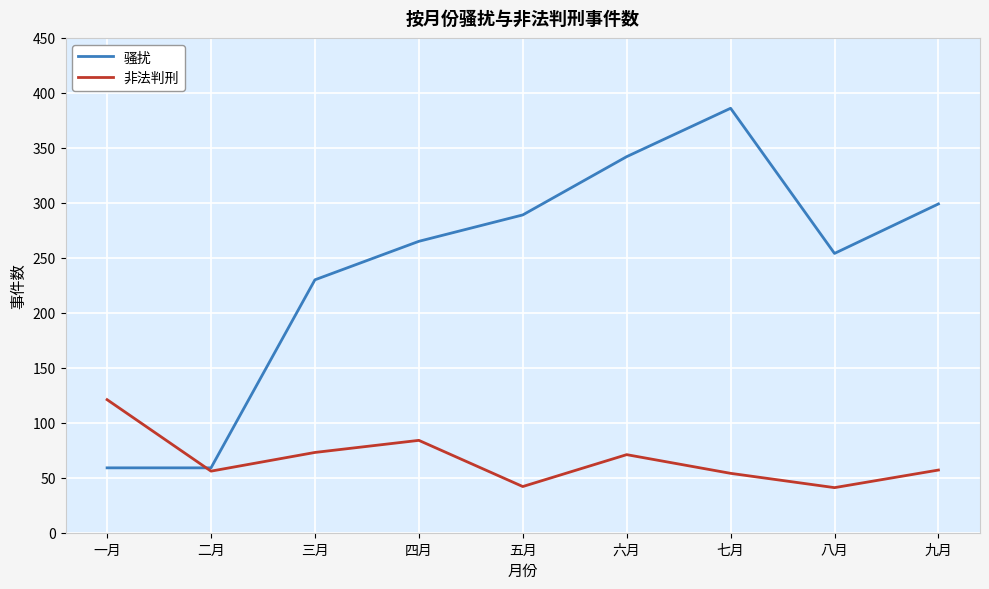

How many lines are shown in the chart?

2